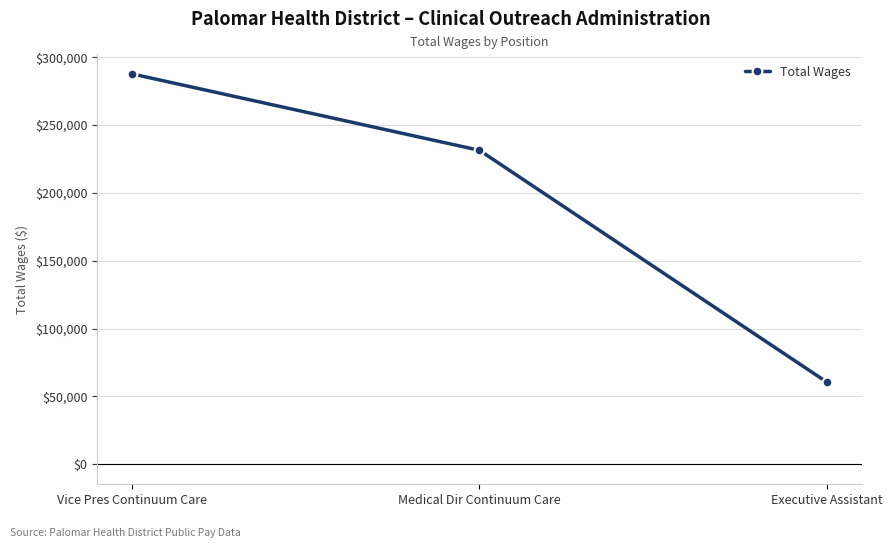

What is the value of the 2nd point from the left?

231350